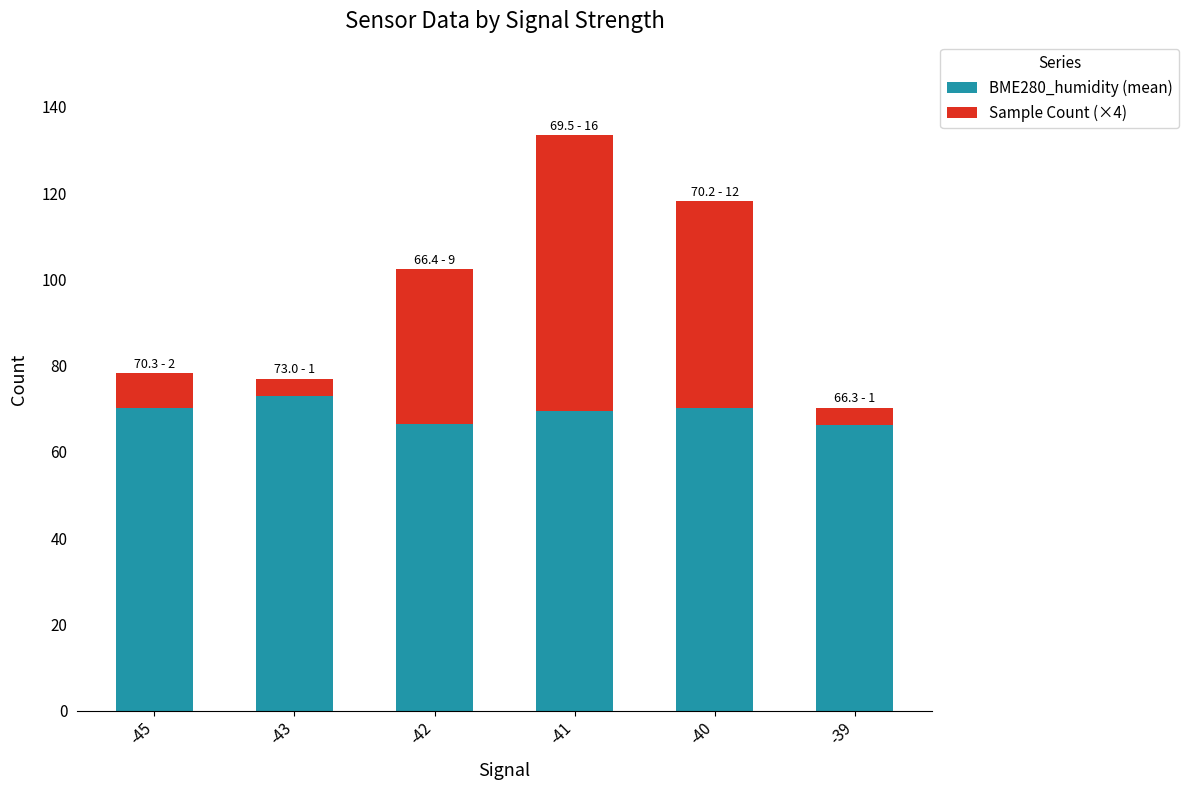

True or false: BME280_humidity (mean) has a value of 70.2 at -40.

True